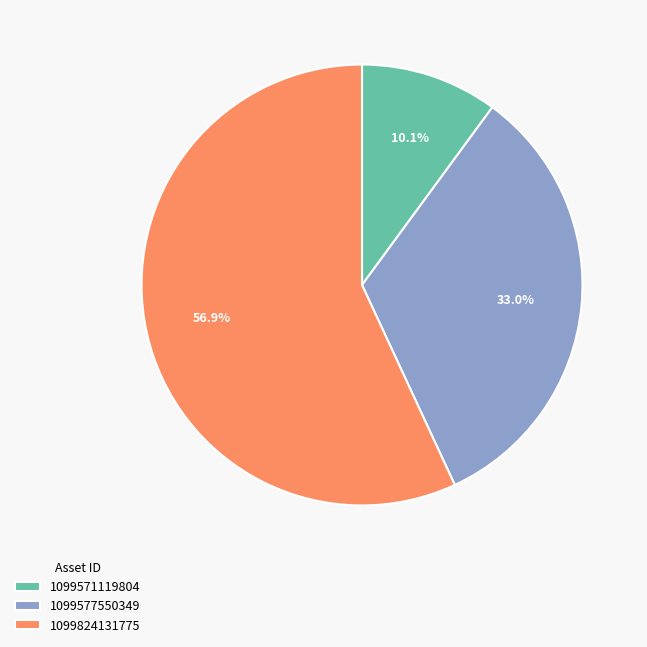

What percentage is the 1099571119804 slice, to the nearest percent?

10%